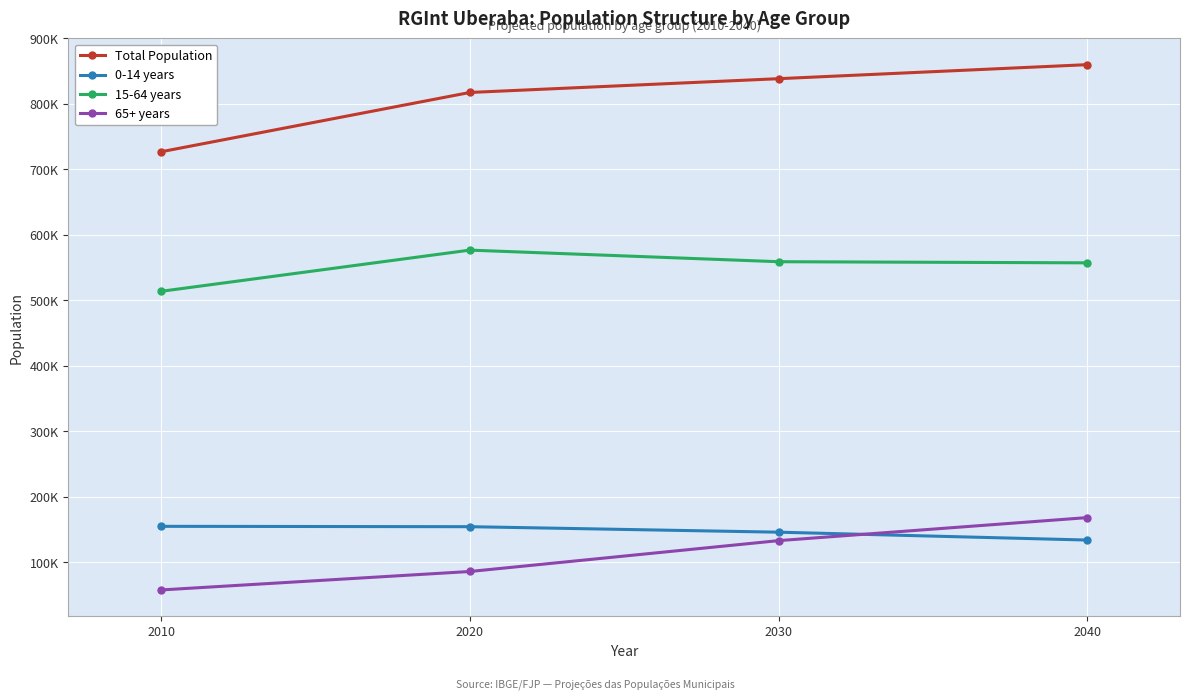

True or false: 0-14 years and 15-64 years cross at least once.

False